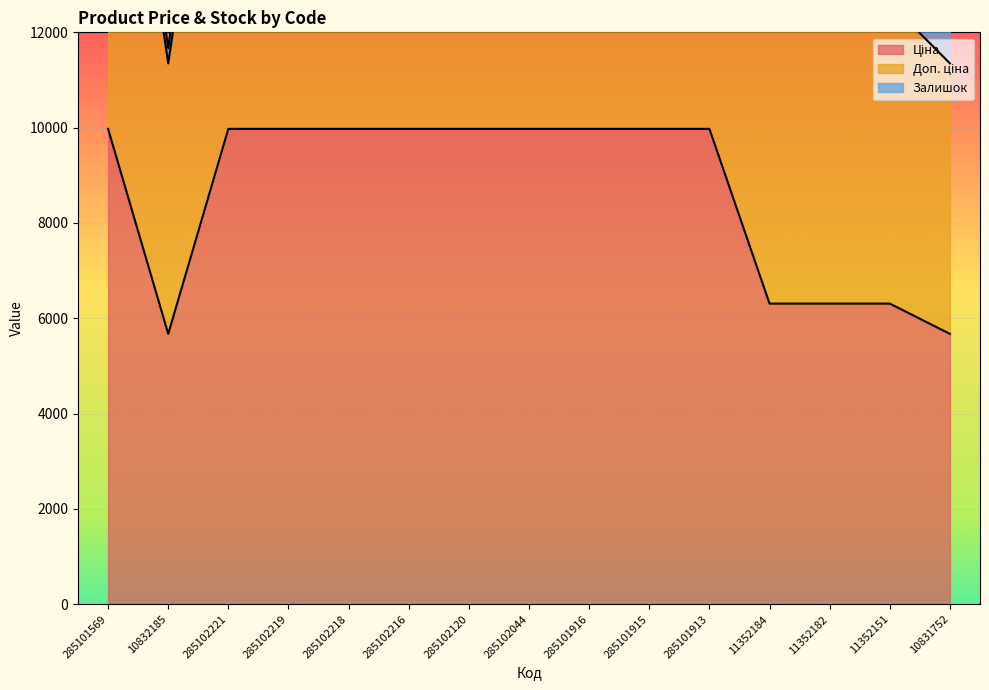

What is the average value of the Доп. ціна series?

17336.5